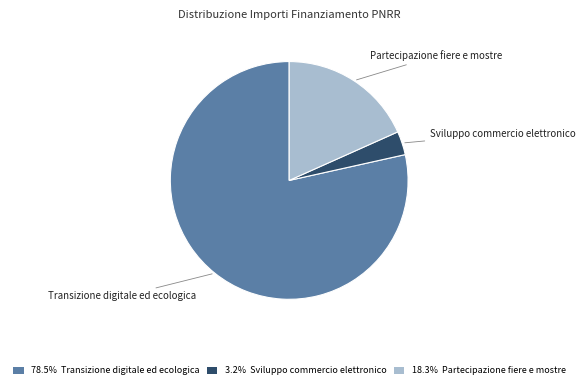

Rank the categories by value from lowest to highest.

Sviluppo commercio elettronico, Partecipazione fiere e mostre, Transizione digitale ed ecologica